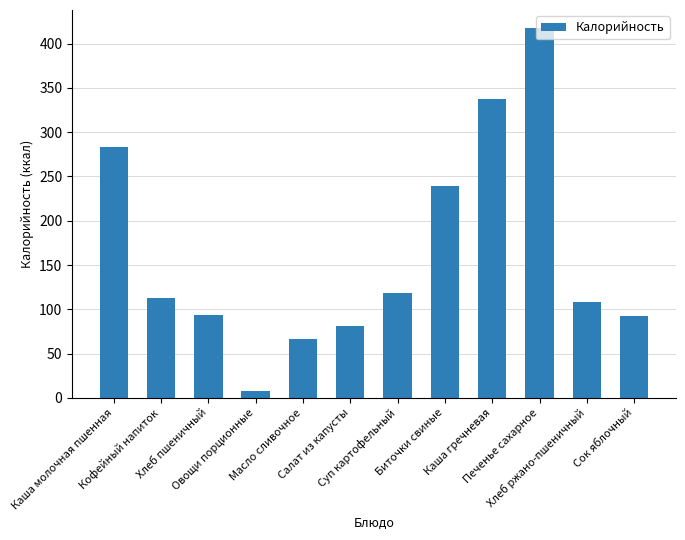

What is the maximum value shown in the chart?

417.0